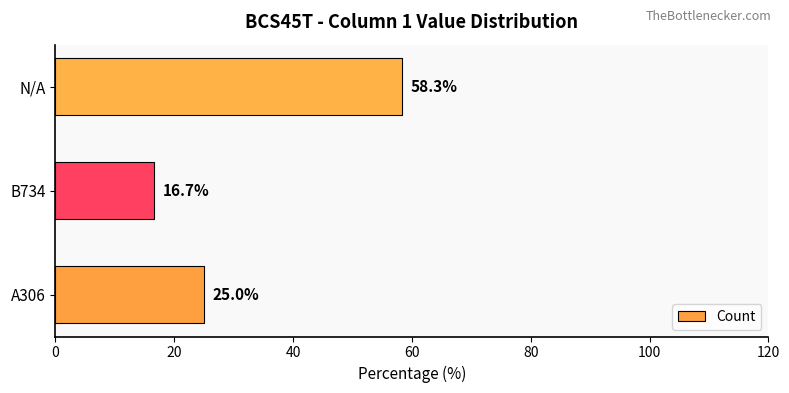

List the labels in order of value, largest first.

N/A, A306, B734